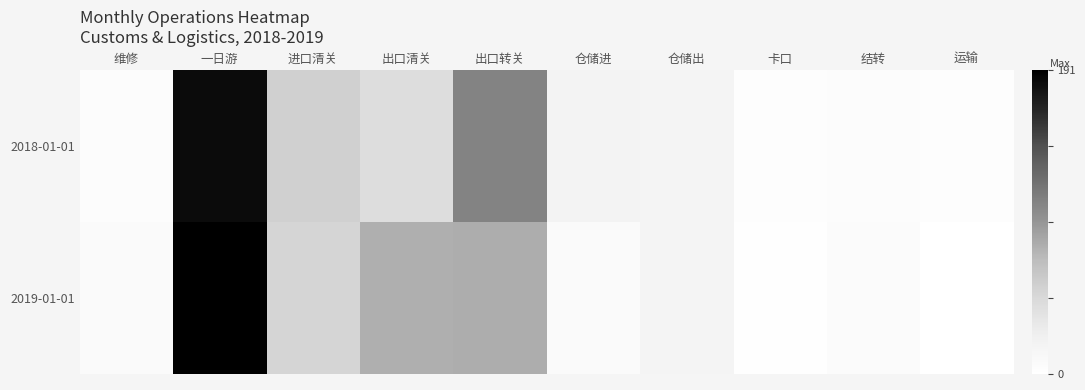

List the series in order of their peak value, lowest first.

2018-01-01, 2019-01-01